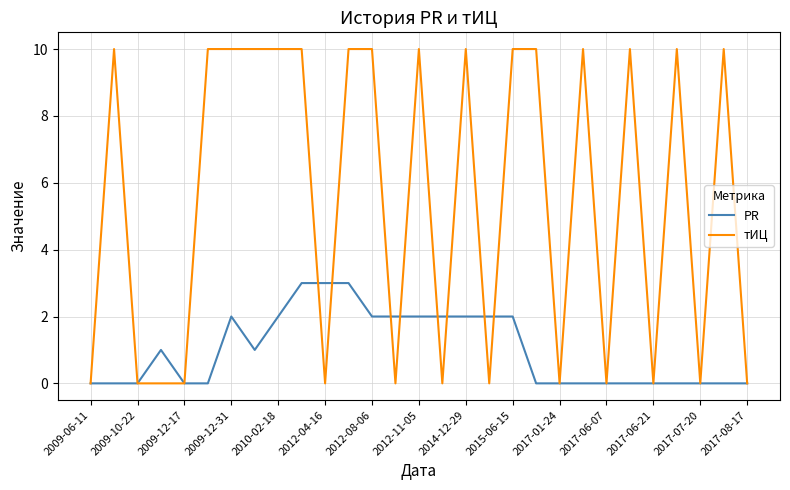

Which series has the largest total across all categories?

тИЦ